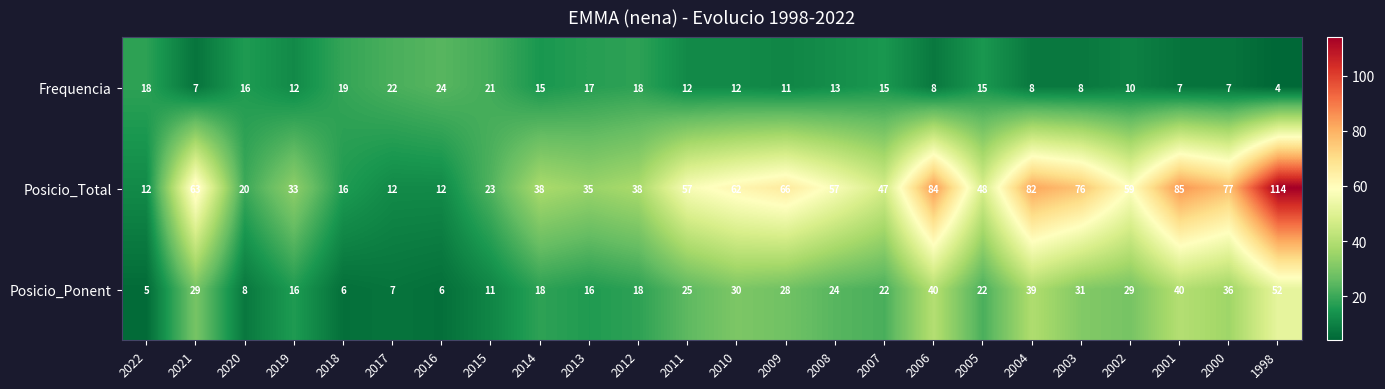

The Frequencia series shows 8 at 2011. True or false?

False